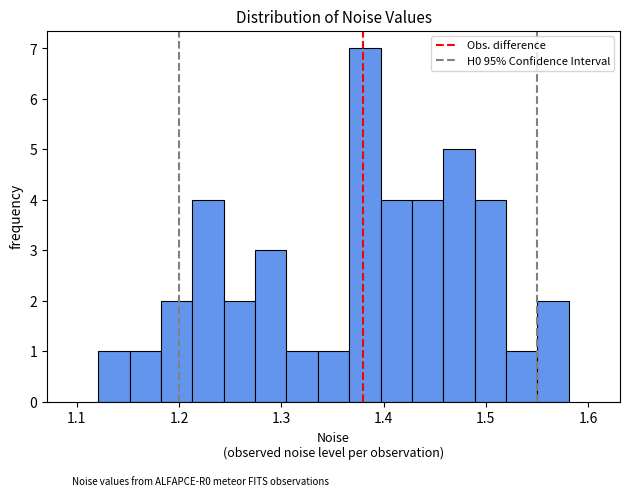

Around what value on the x-axis is the tallest bar? Give the approximate position of its centre, as read against the axis.

1.38